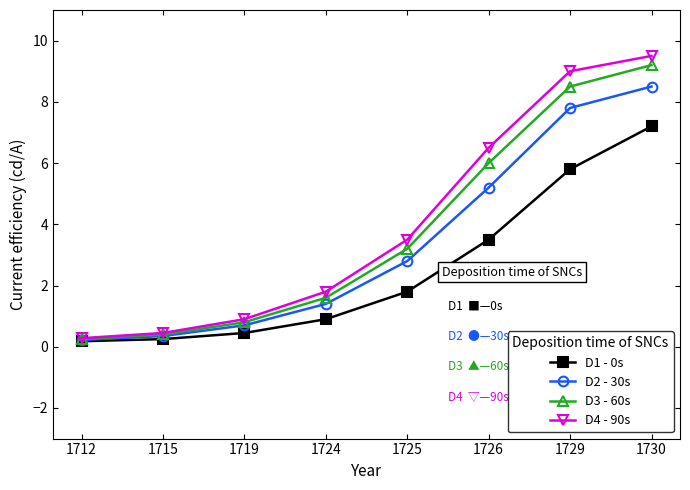

What is the difference between the maximum and second lowest values in the D3 - 60s series?

8.8